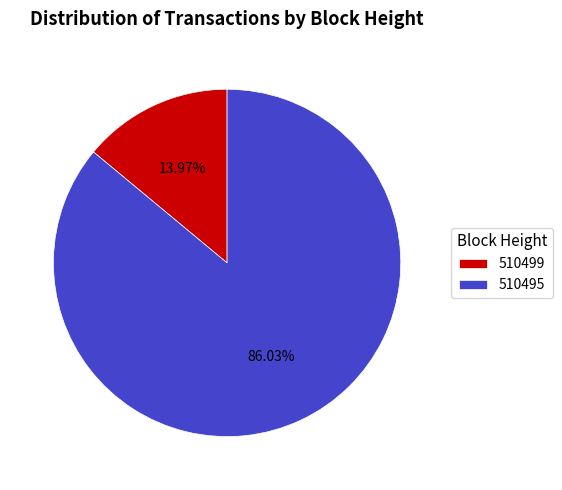

What is the largest slice in the pie chart?

510495